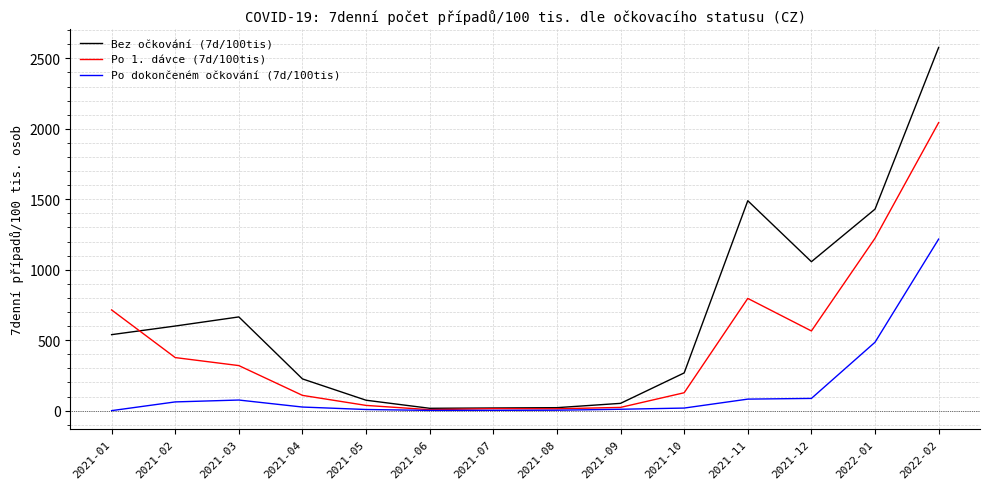

List the series in order of their overall mean, lowest first.

Po dokončeném očkování (7d/100tis), Po 1. dávce (7d/100tis), Bez očkování (7d/100tis)